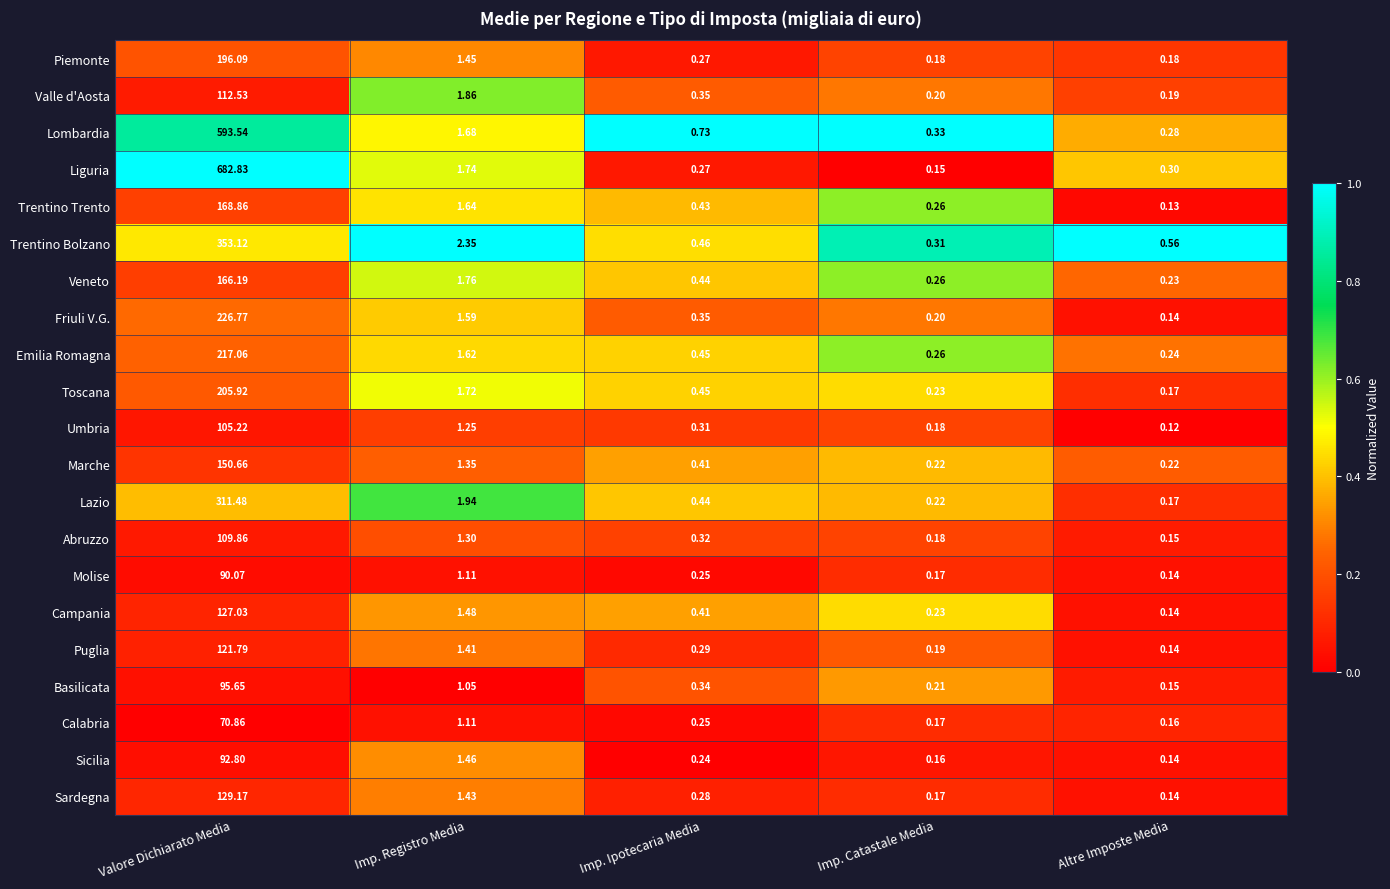

Is the value of Campania at Valore Dichiarato Media greater than the value of Friuli V.G. at Imp. Catastale Media?

Yes